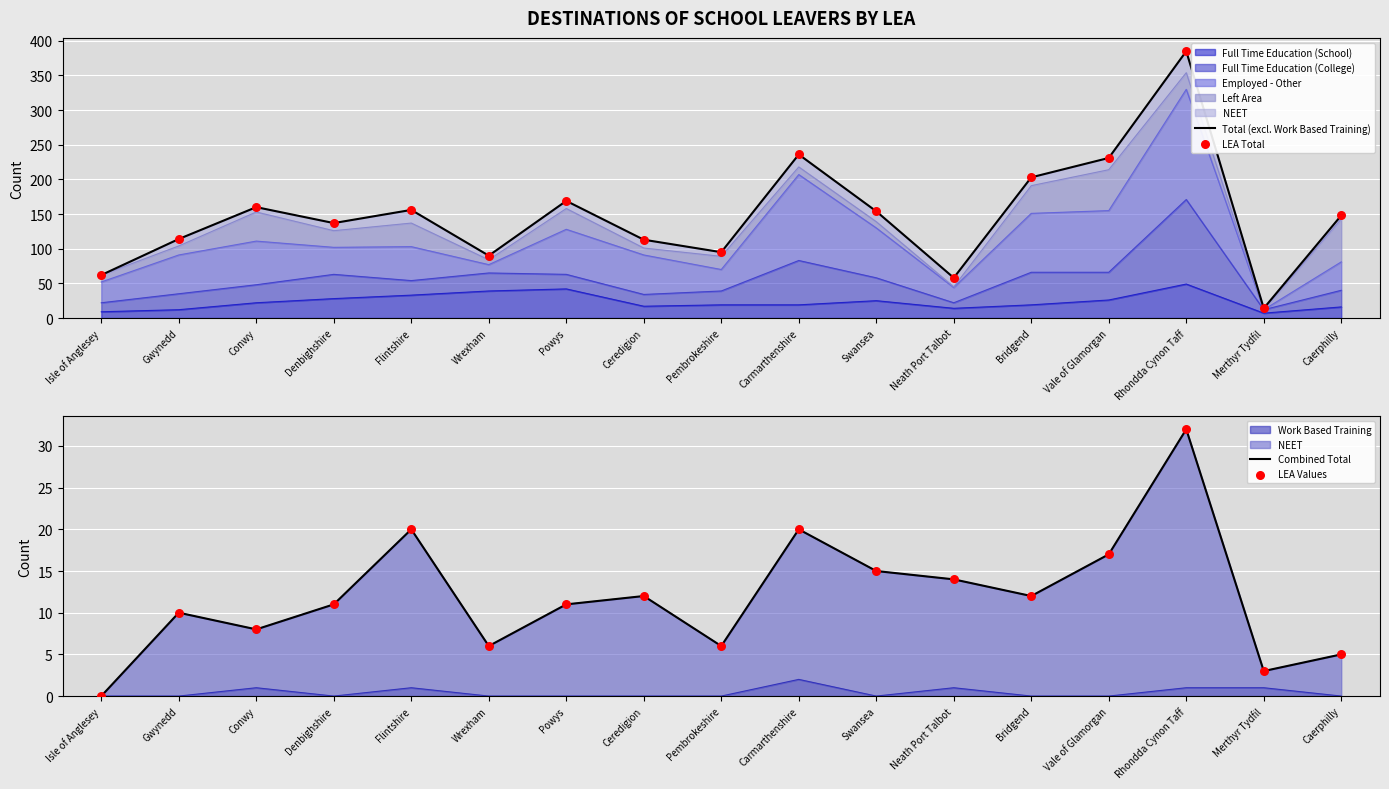

What is the total value across all series at Ceredigion?

250